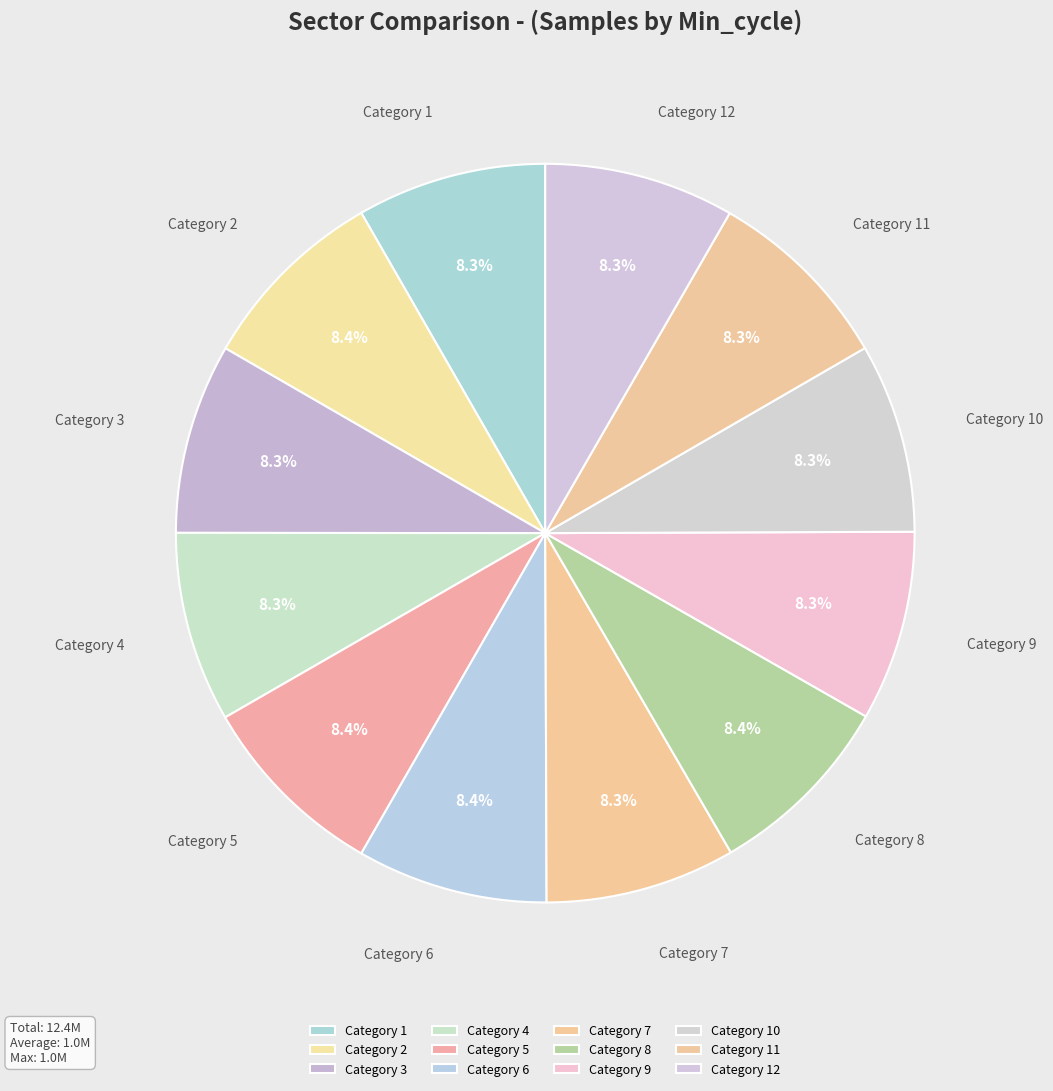

Count the number of slices in the pie.

12